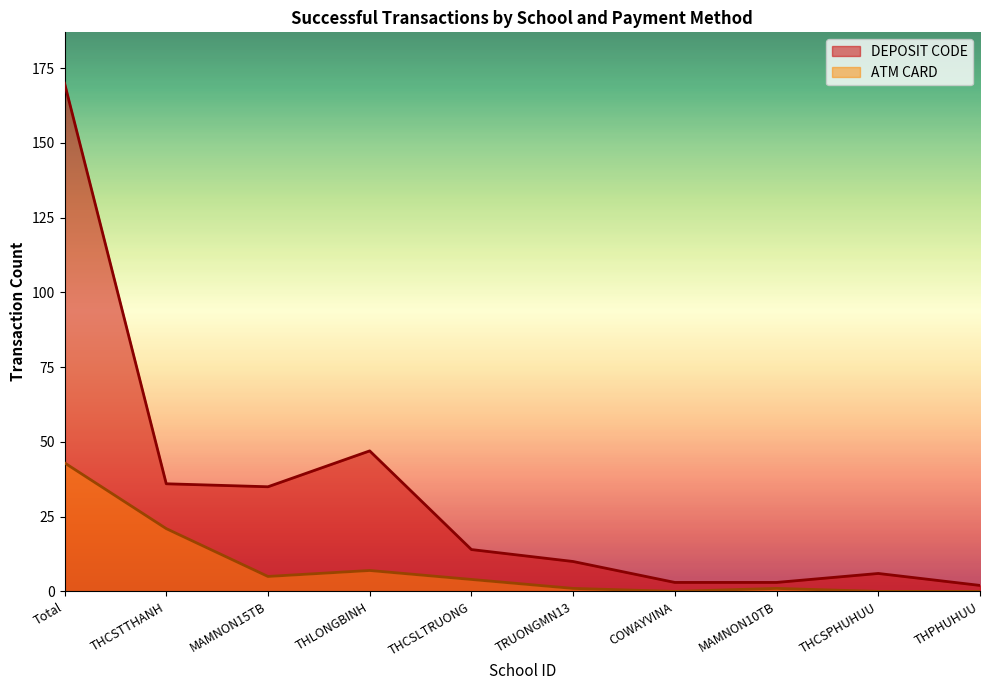

Does the chart have visible grid lines?

No